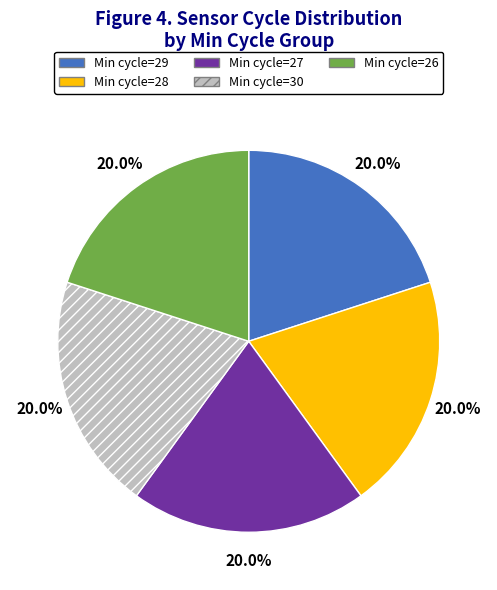

Approximately how many times larger is the value at Min cycle=30 compared to Min cycle=28?

1.0